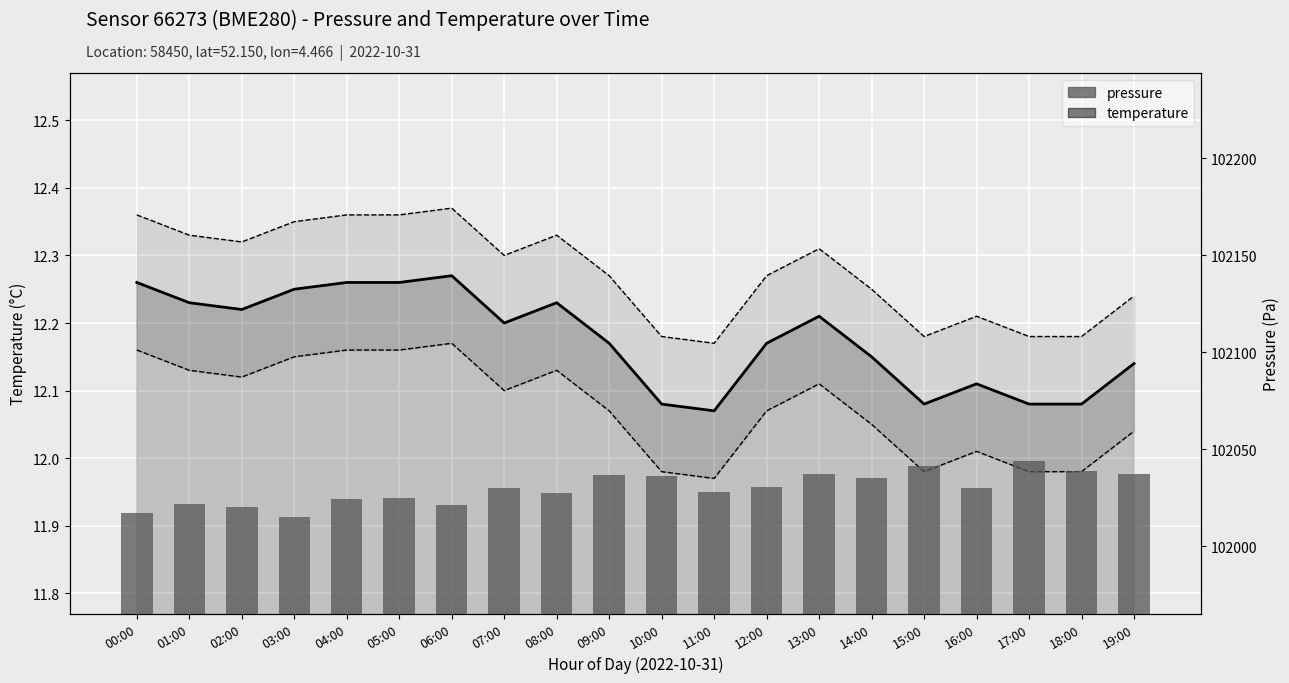

Is the value of temperature at 08:00 greater than the value of pressure at 09:00?

No